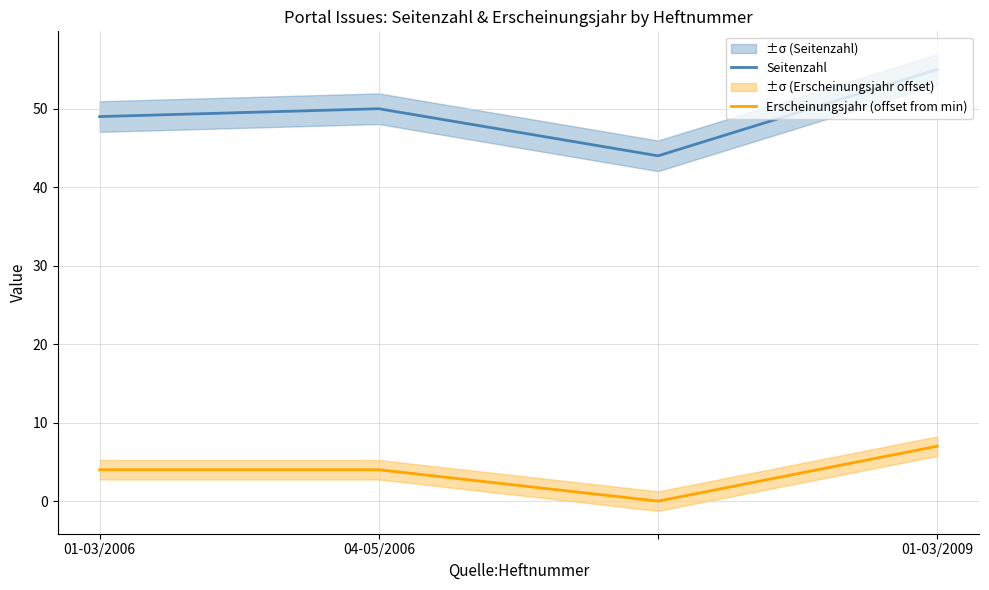

At which label does Seitenzahl reach its peak?

01-03/2009